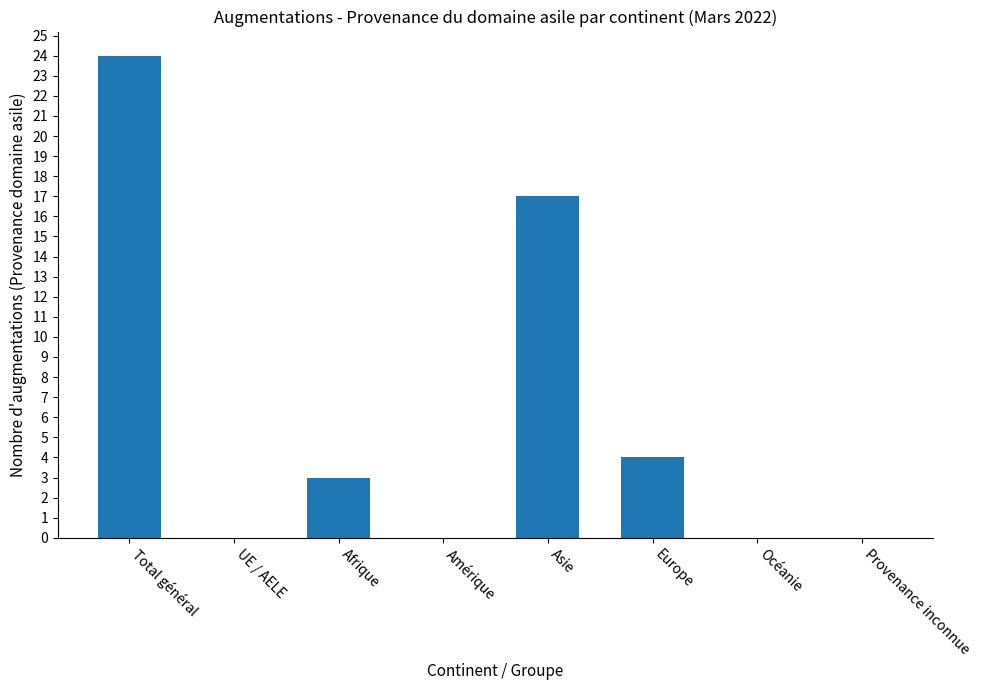

Reading left to right, transcribe all the data shown in this chart.

24	0	3	0	17	4	0	0